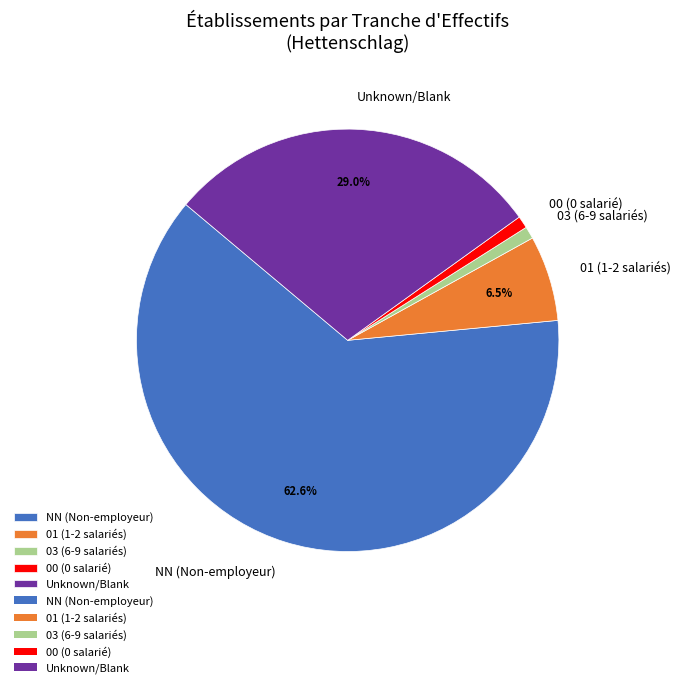

Is the sum of Unknown/Blank and 01 (1-2 salariés) greater than half?

No